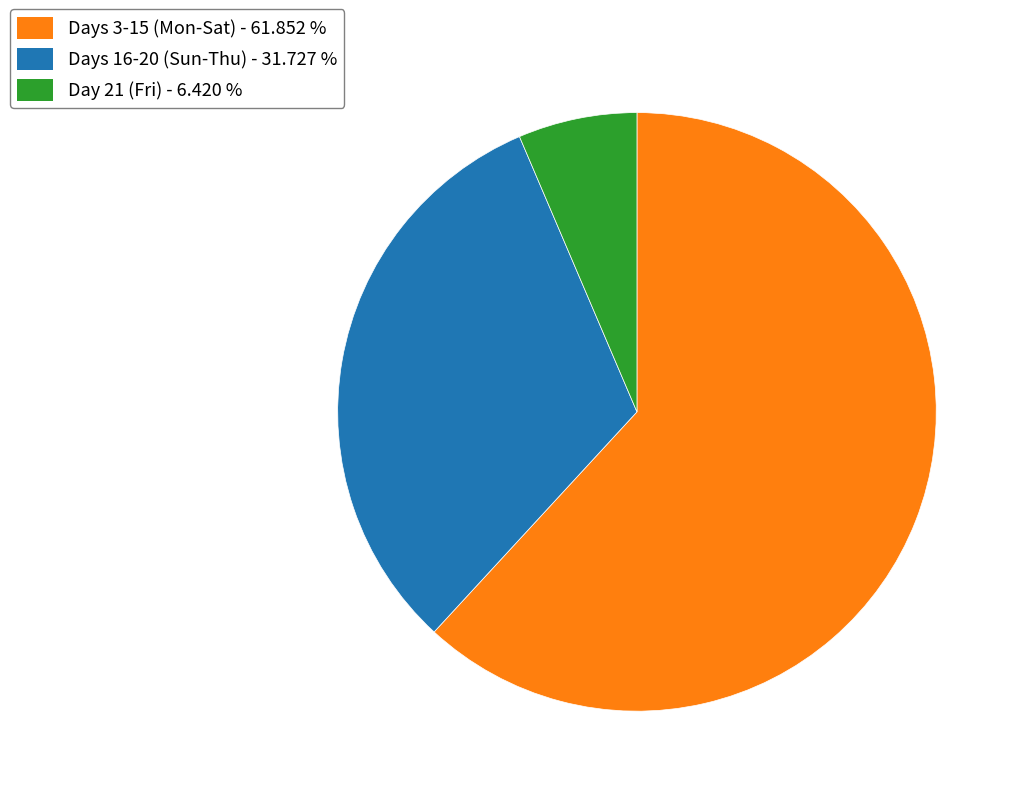

Is Days 16-20 (Sun-Thu) - 31.727 % the majority of the pie?

No